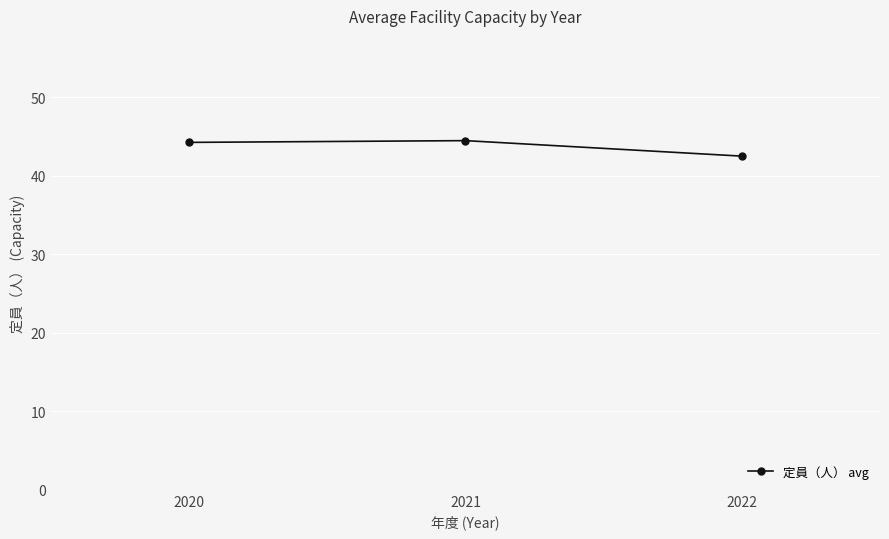

How many values are between 42 and 44?

1